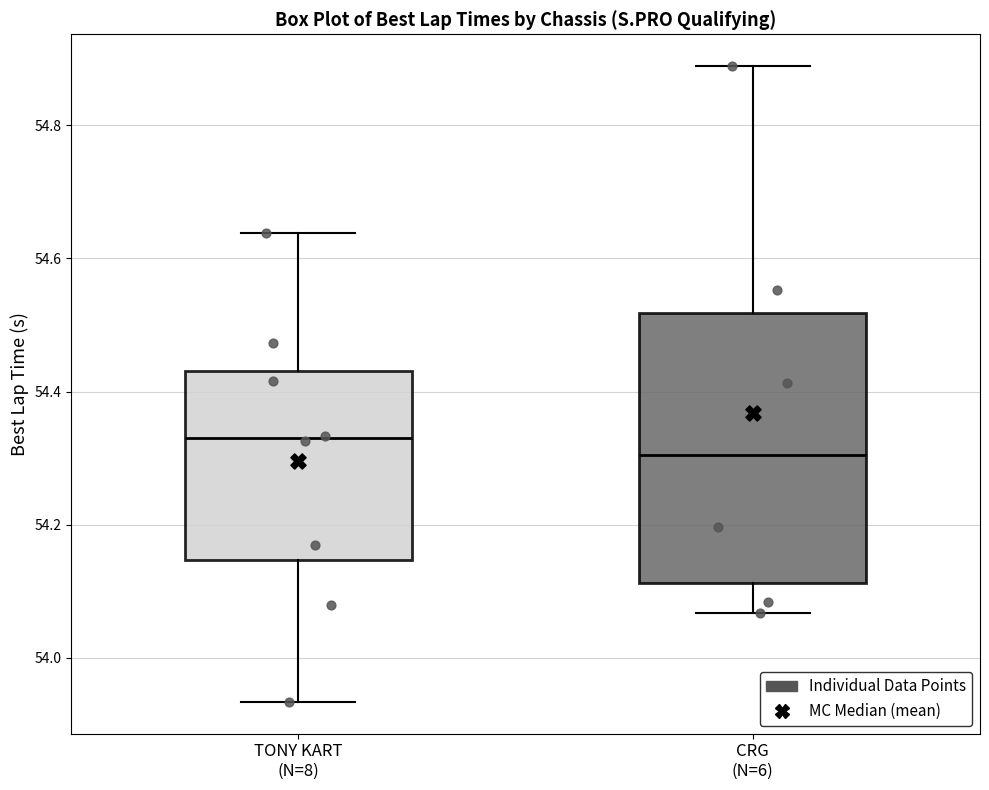

Where is the upper edge of the box for TONY KART (N=8) on the y-axis? The values are not printed on the chart, so give them approximately, as read against the axis.

54.44